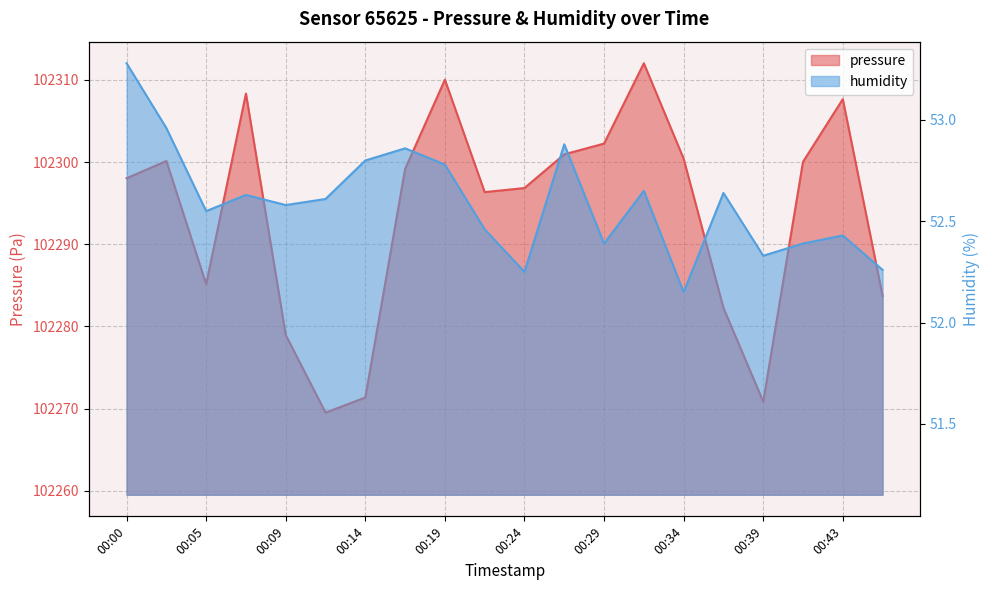

In humidity, how many points are higher than both neighbors (excluding endpoints)?

6